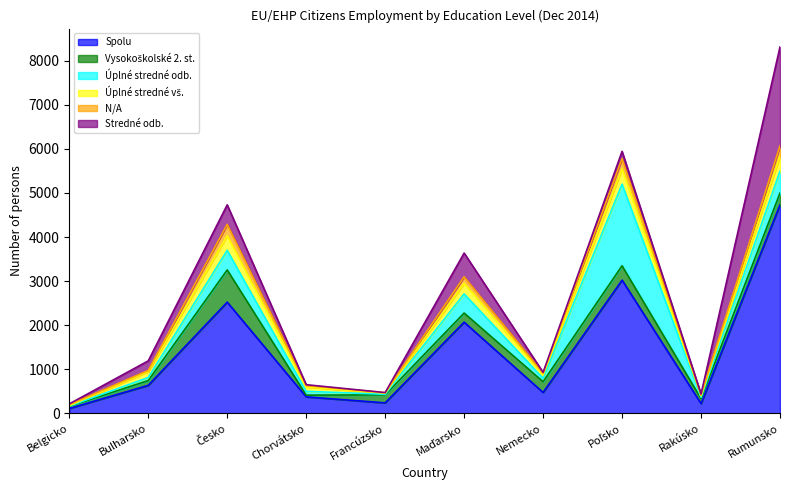

Which series has the widest spread of values?

Spolu